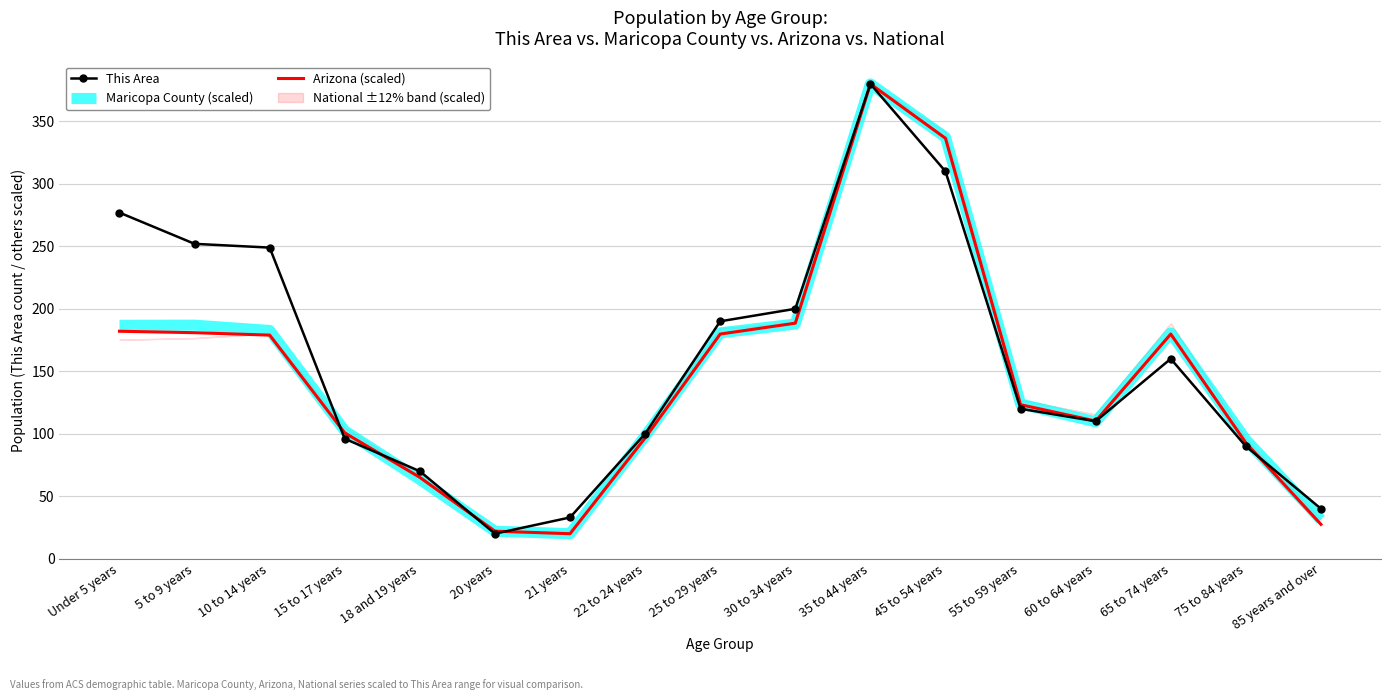

The value of This Area at 65 to 74 years is 41.3. True or false?

False